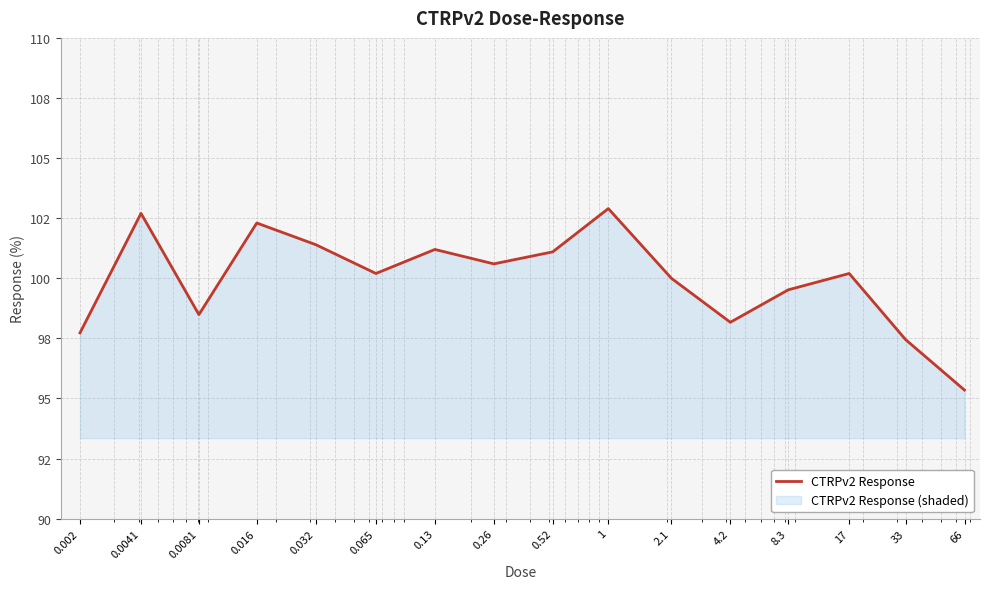

Which has a higher value, 4.2 or 1?

1